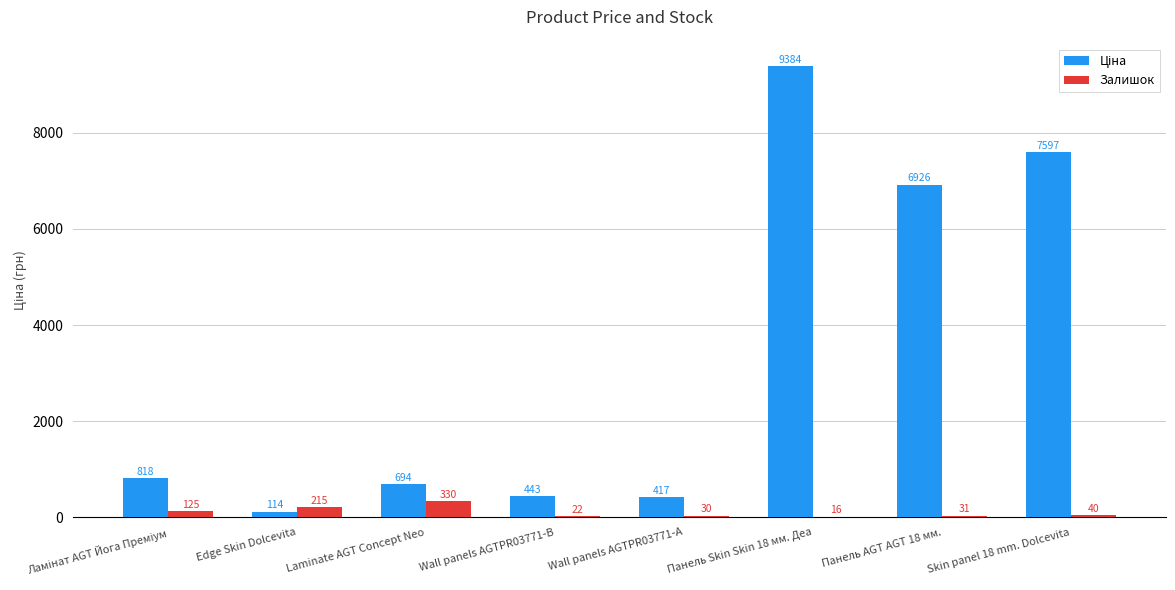

At which label is Залишок closest to 173?

Edge Skin Dolcevita